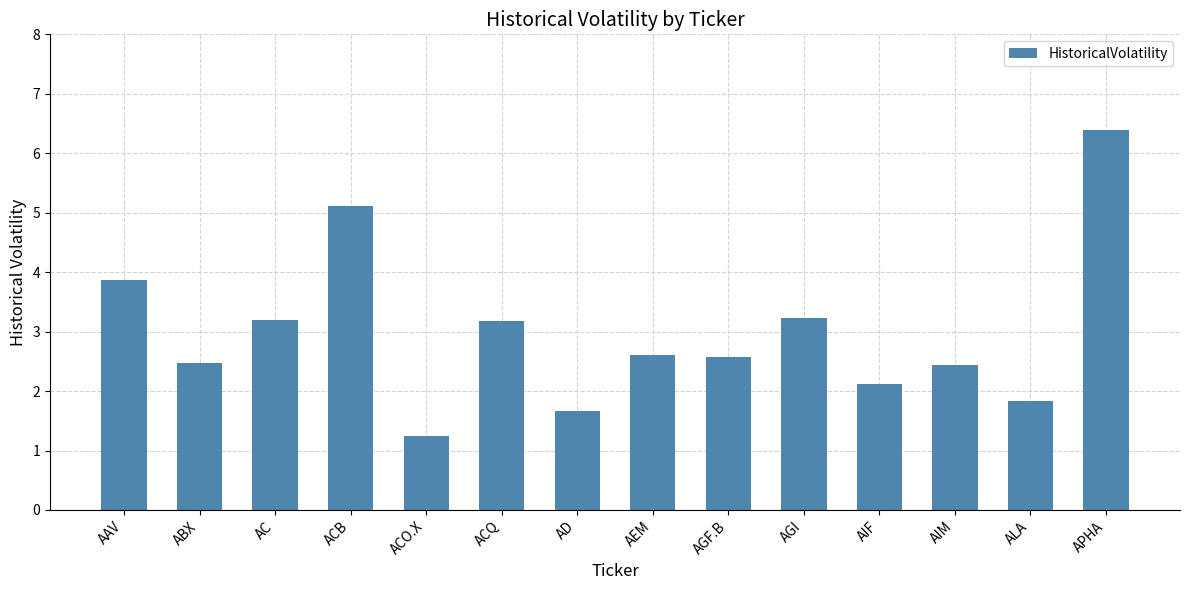

What is the value of the 5th bar from the left?

1.2